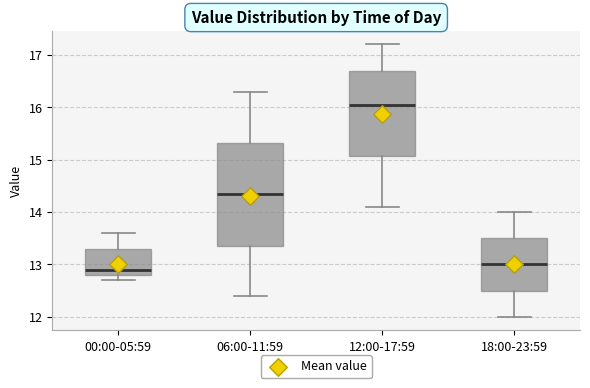

Reading left to right, transcribe this box plot: for each box, give where its median line is, the range the box spans, and where its two whiskers end, as read against the y-axis. The values are not printed on the chart, so give them approximately, as read against the axis.

00:00-05:59: median 12.9, box 12.8 to 13.3, whiskers 12.7 to 13.6
06:00-11:59: median 14.4, box 13.4 to 15.3, whiskers 12.4 to 16.3
12:00-17:59: median 16.1, box 15.1 to 16.7, whiskers 14.1 to 17.2
18:00-23:59: median 13.0, box 12.5 to 13.5, whiskers 12.0 to 14.0